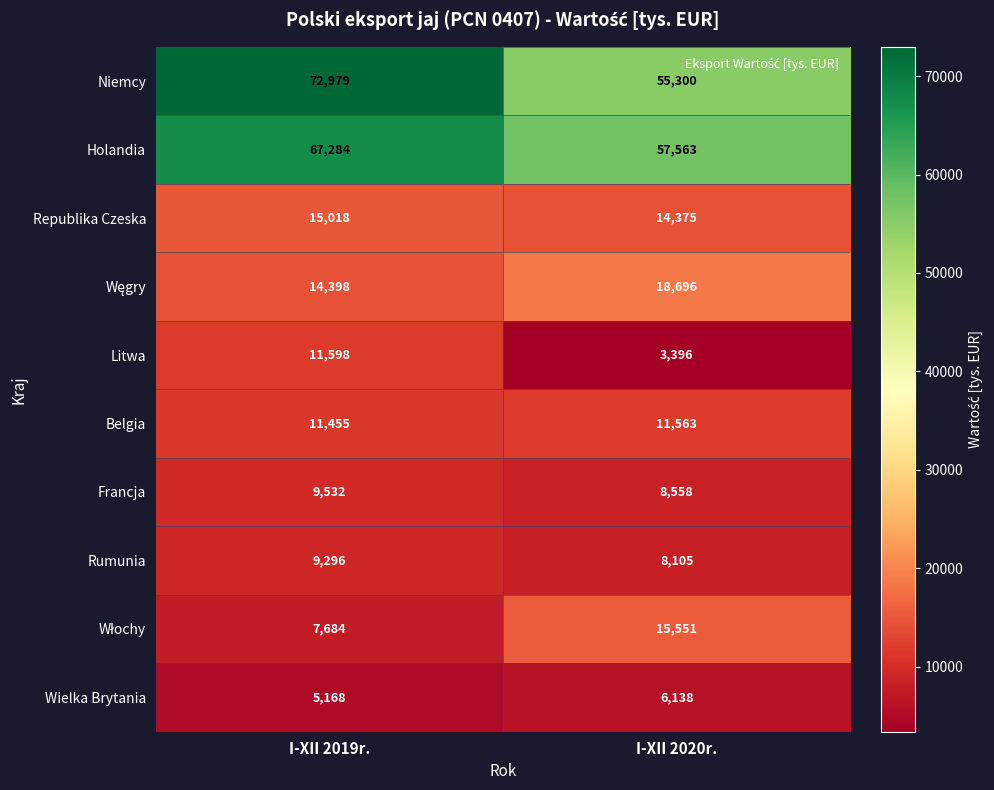

Which series has the largest range (max minus min)?

Niemcy